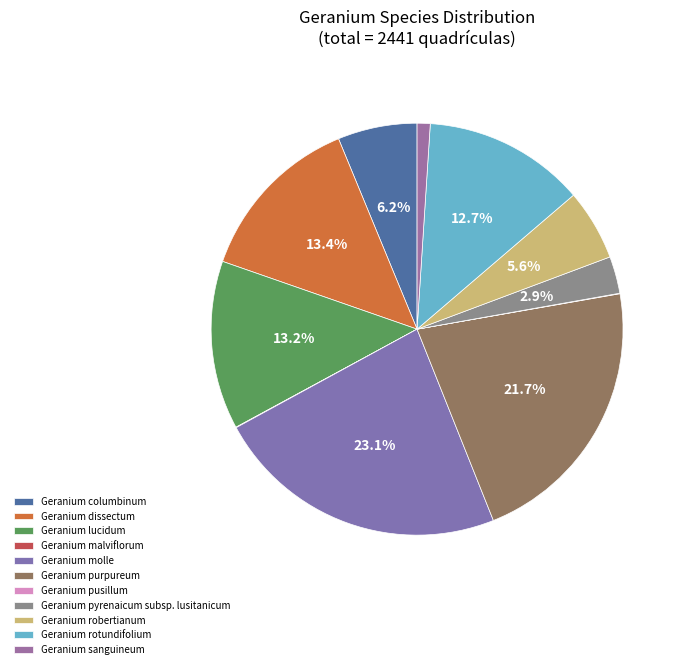

Does Geranium robertianum account for over 50% of the chart?

No